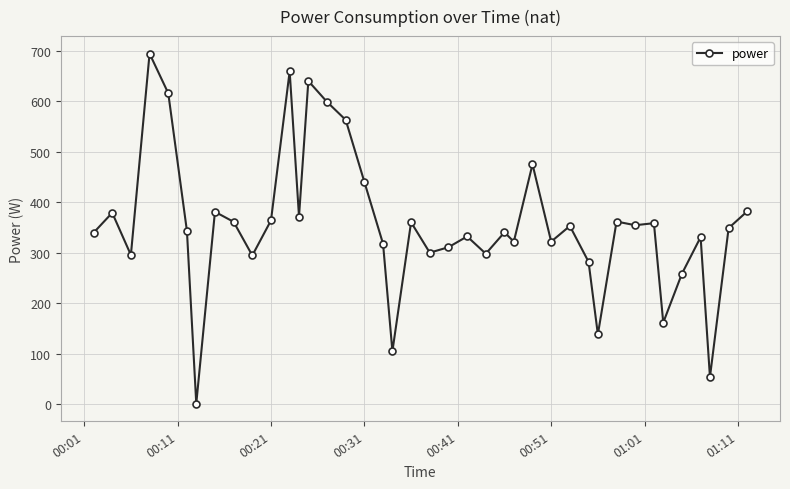

What is the greatest value displayed?

694.5